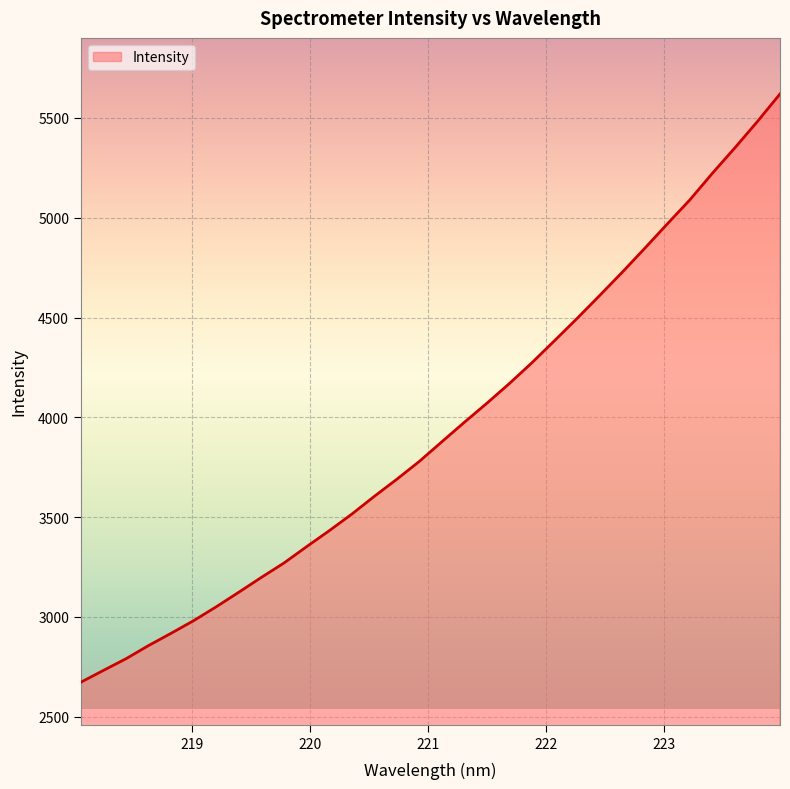

What is the average value?

3941.6